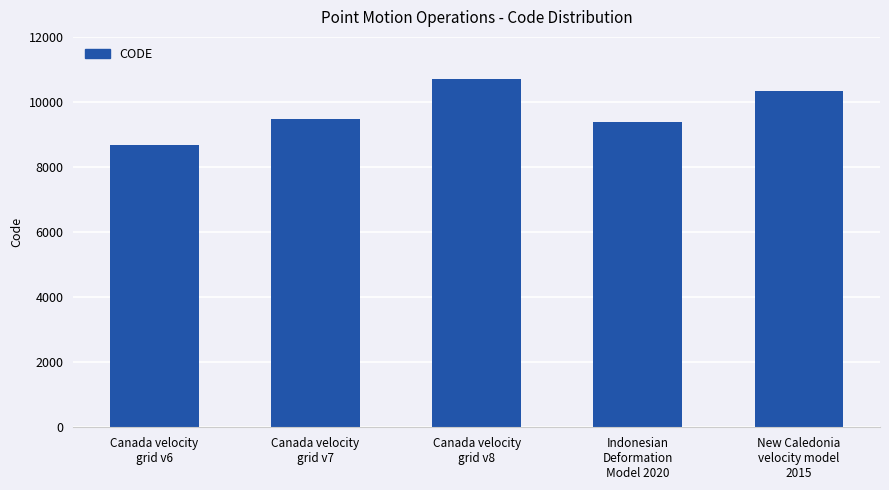

Which has a higher value, New Caledonia
velocity model
2015 or Indonesian
Deformation
Model 2020?

New Caledonia
velocity model
2015